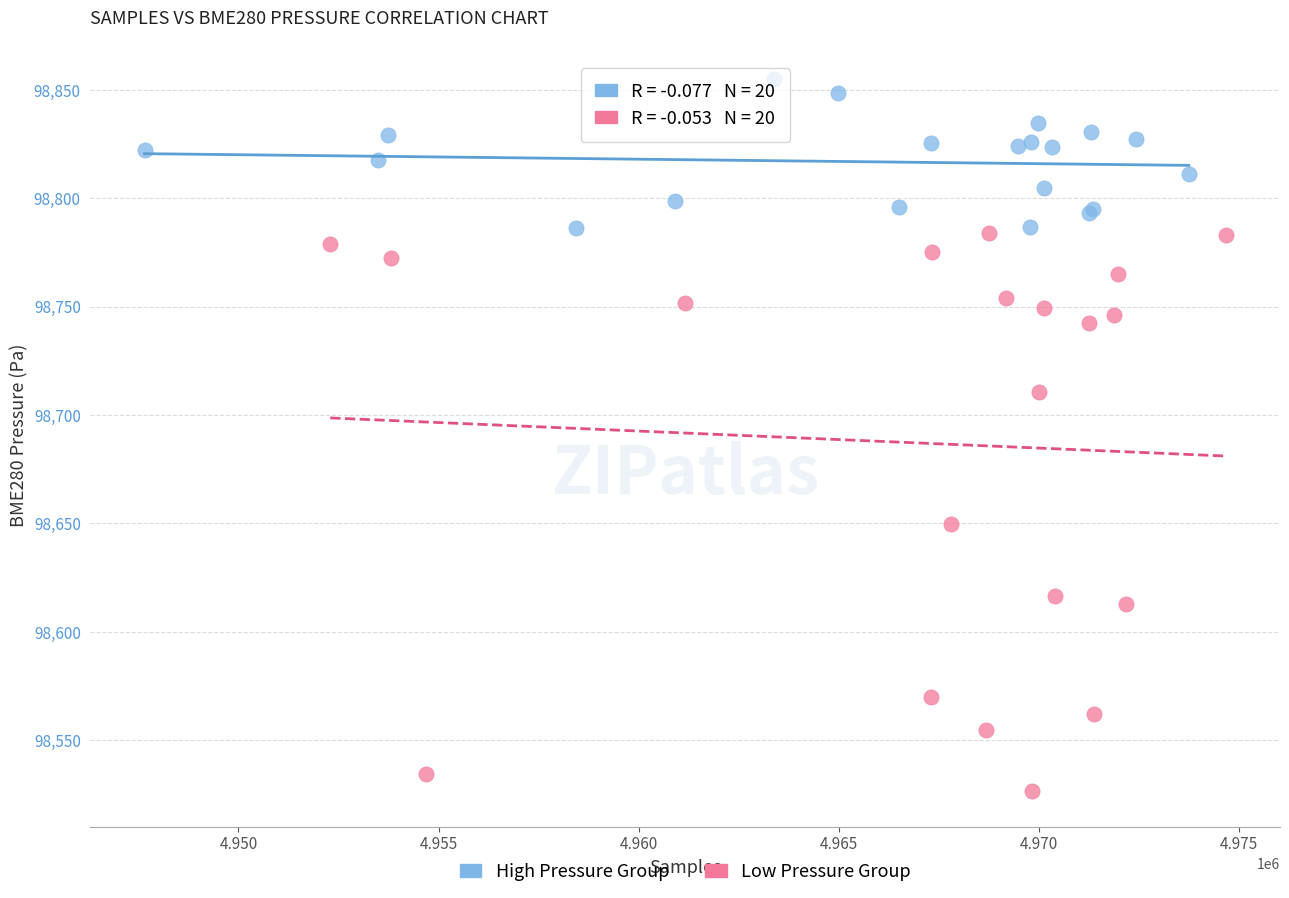

Which series reaches the minimum Y coordinate?

Low Pressure Group